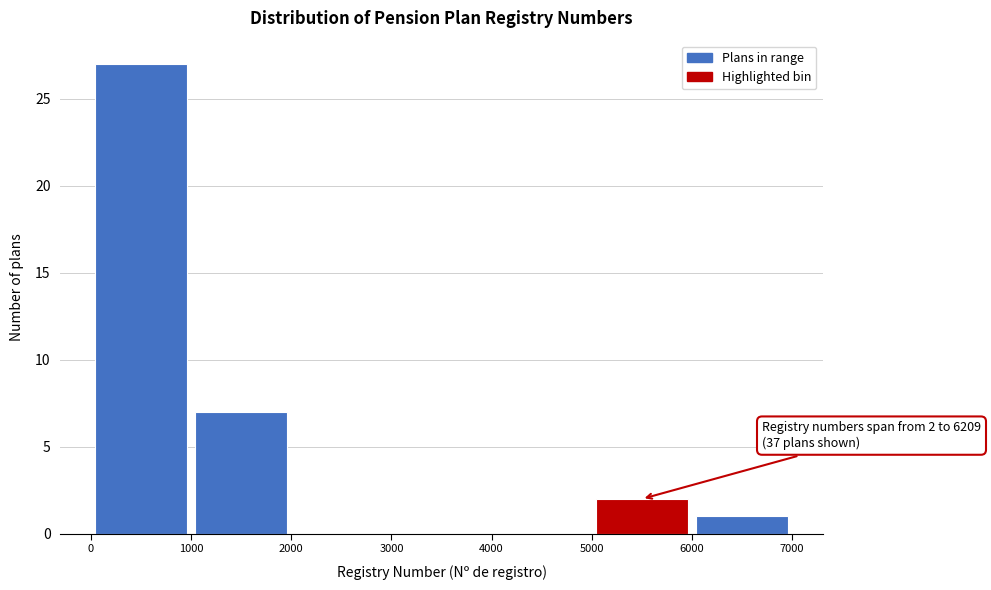

Which range on the x-axis has the tallest bar?

0 to 1000